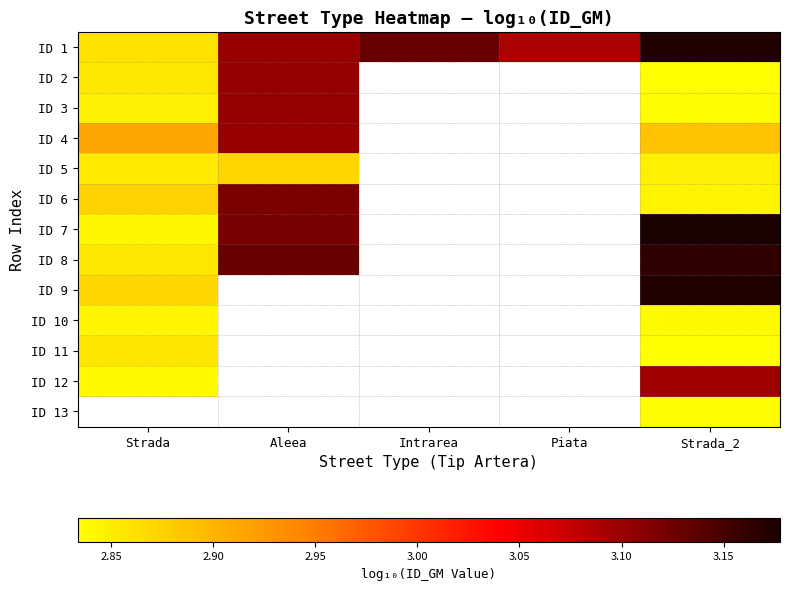

Which label corresponds to the largest value in the chart?

Strada_2